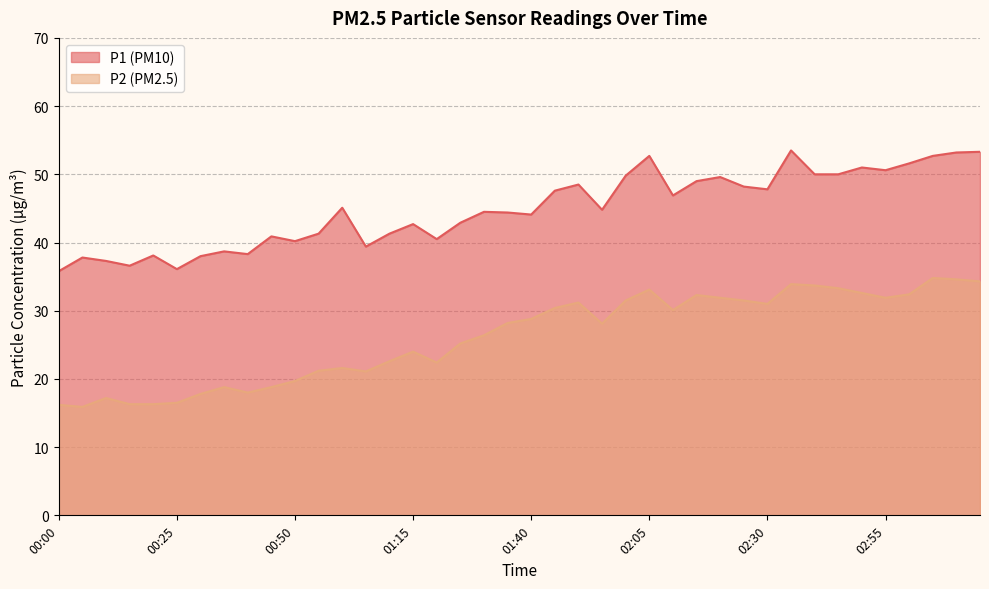

How many interior local valleys does the P2 series have?

8